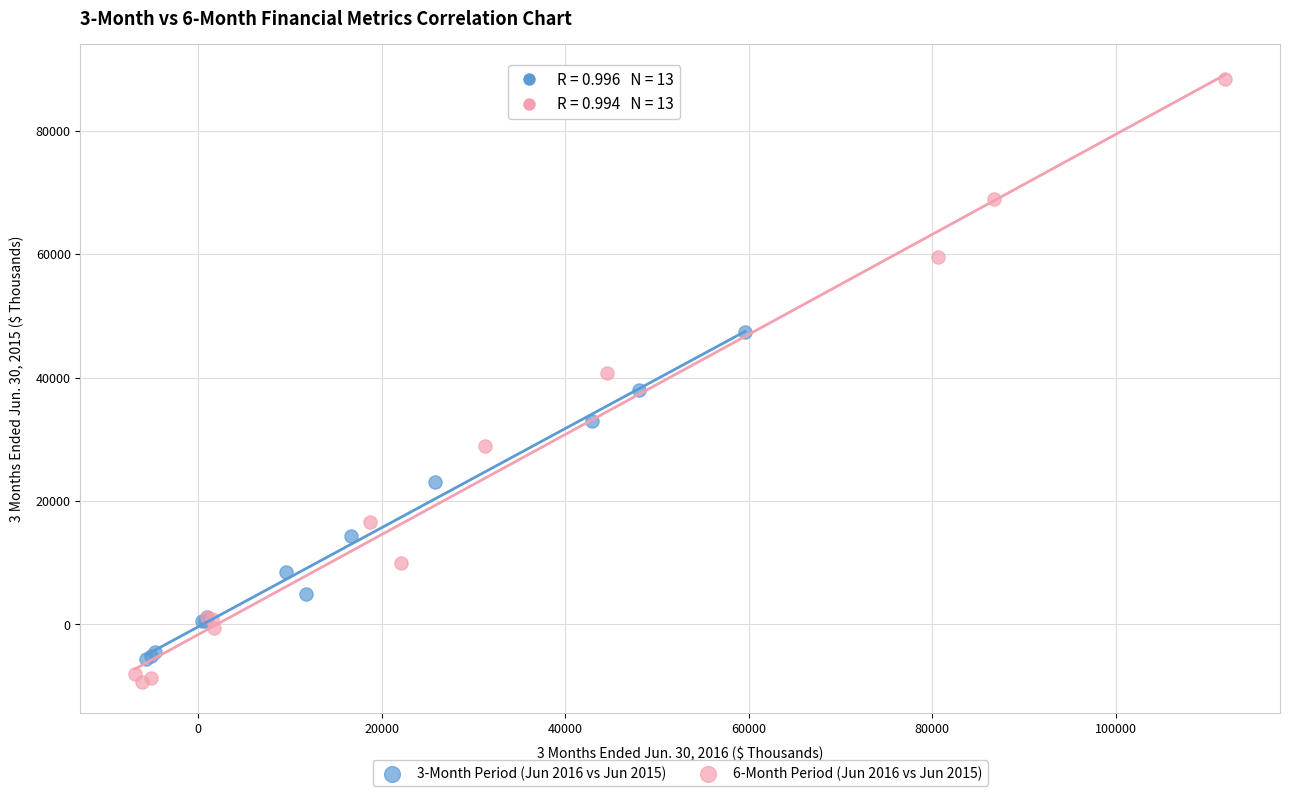

Which series reaches the maximum Y coordinate?

6-Month Period (Jun 2016 vs Jun 2015)